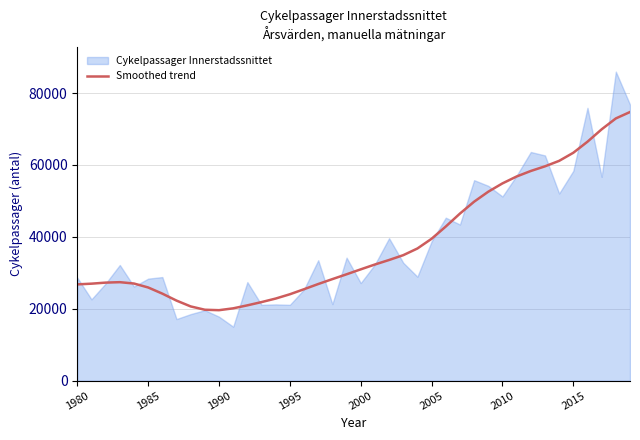

The value of Smoothed trend at 2015 is 17612. True or false?

False